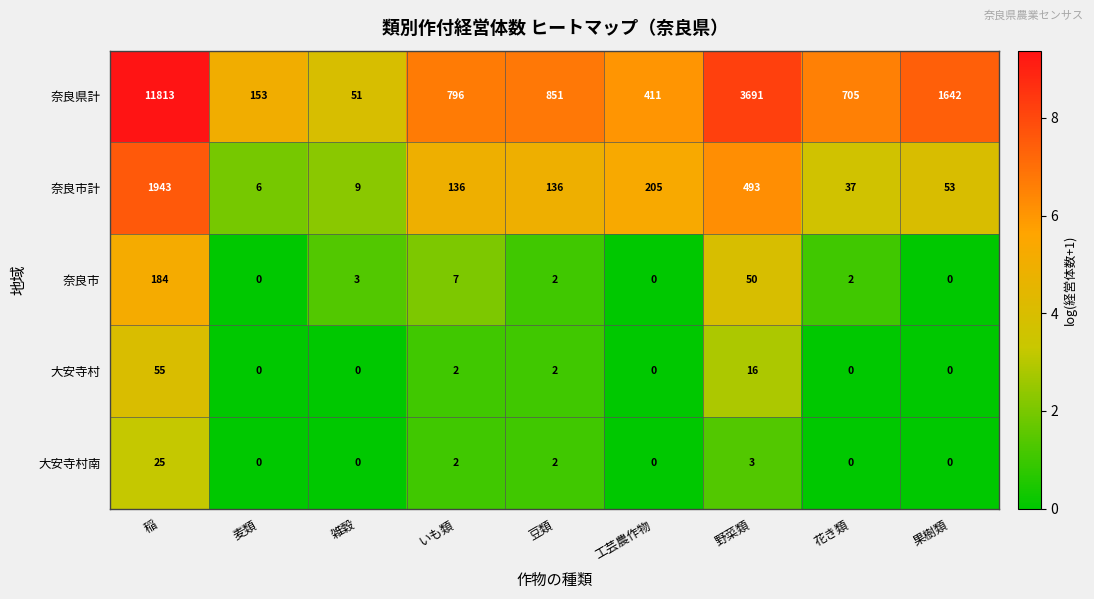

Rank the series by their maximum value, from highest to lowest.

奈良県計, 奈良市計, 奈良市, 大安寺村, 大安寺村南